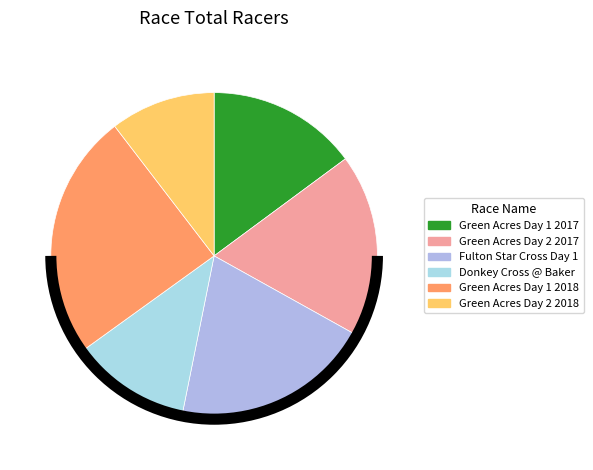

Is there any slice that represents more than half of the pie?

No